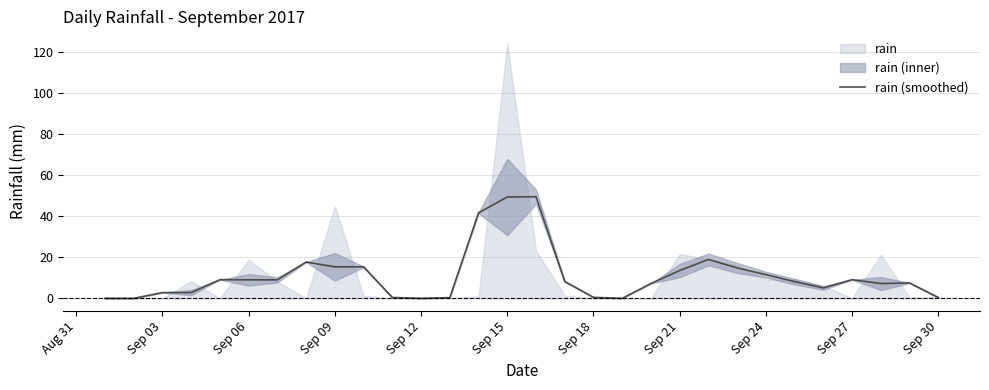

Is this an area chart (filled region under the line)?

No